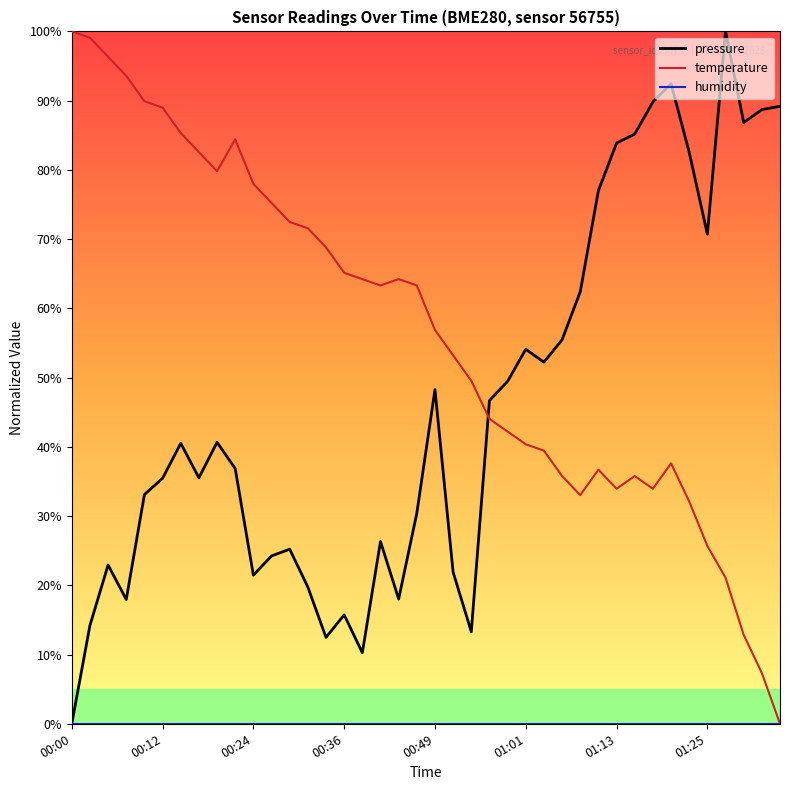

How many times do temperature and pressure cross each other?

1